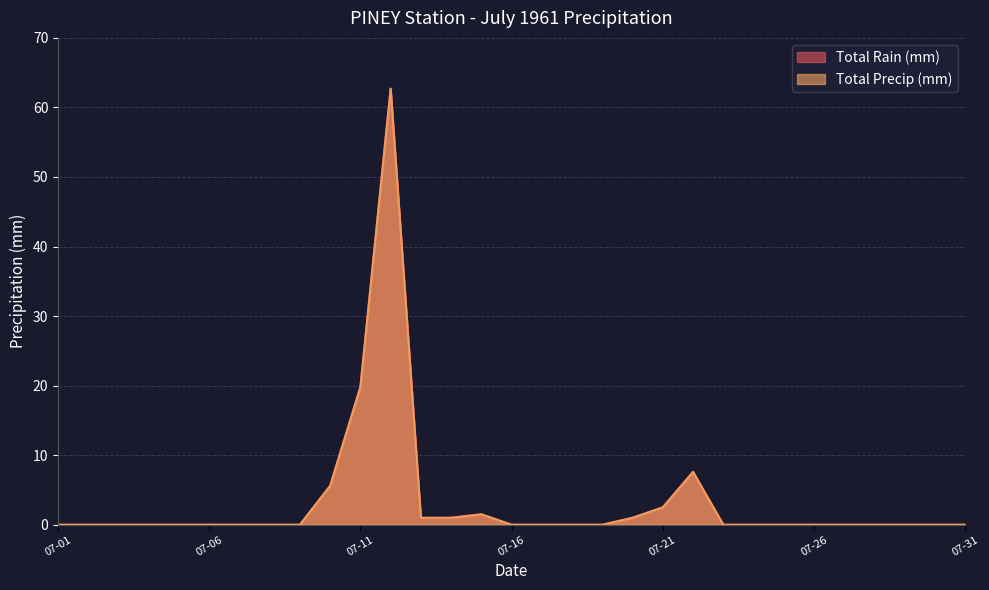

What is the difference between the maximum and minimum values in the Total Rain (mm) series?

62.7